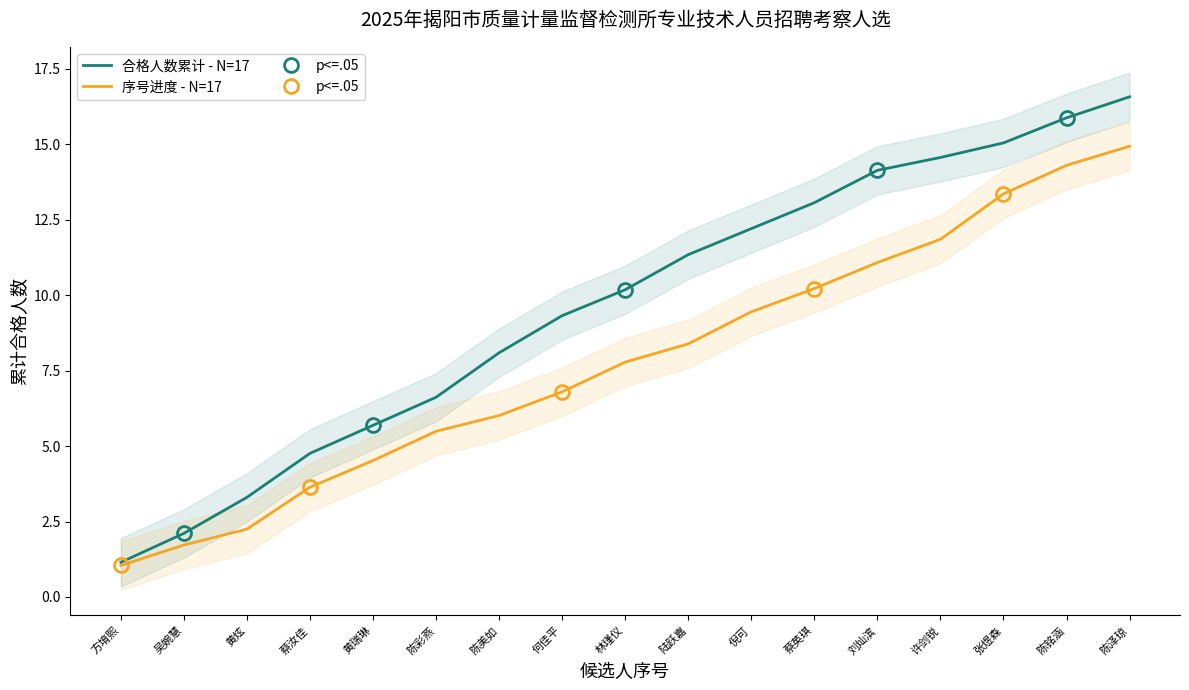

True or false: 合格人数累计 - N=17 and 序号进度 - N=17 intersect in this chart.

False